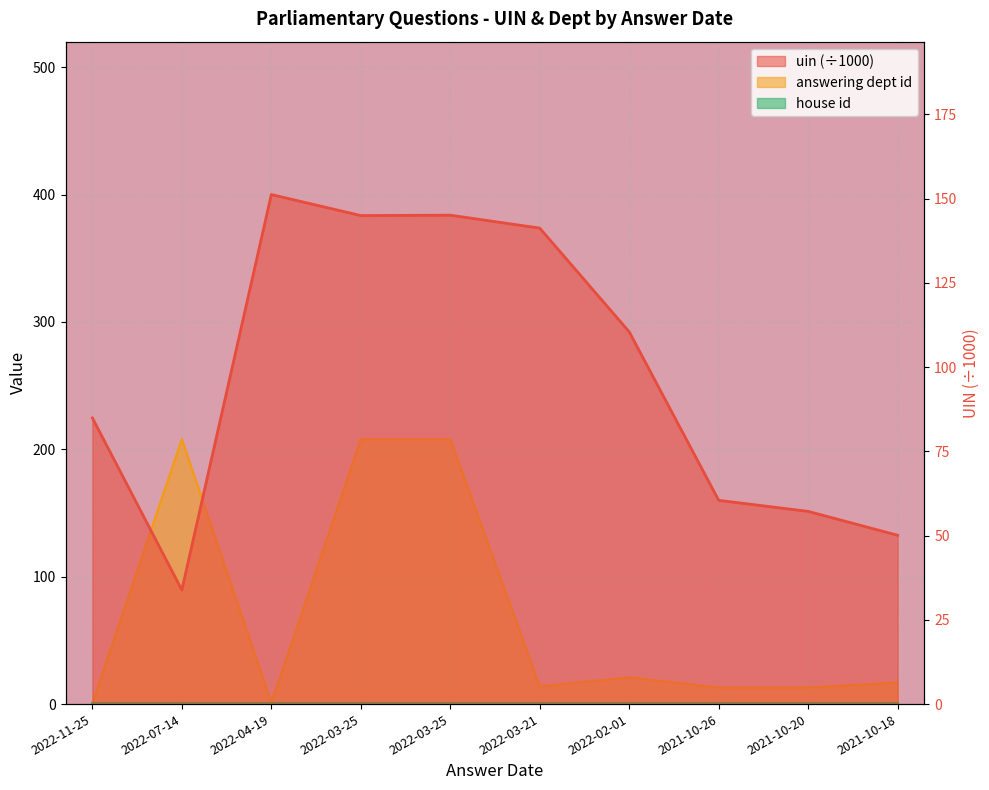

What is the maximum value for answering dept id?

208.0